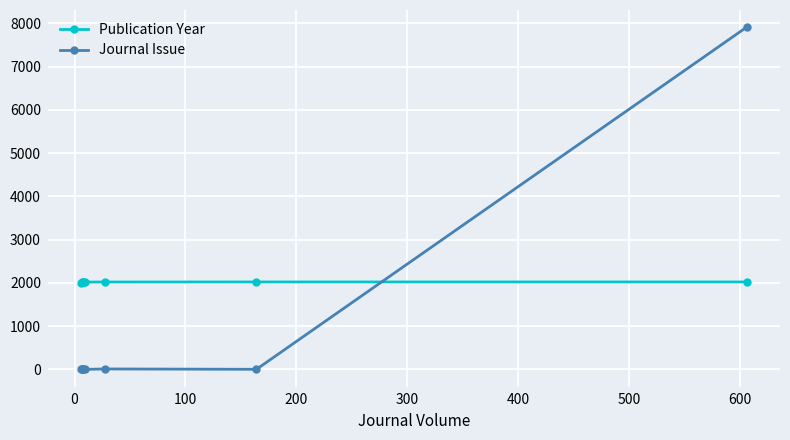

How many data points does each series have?

8